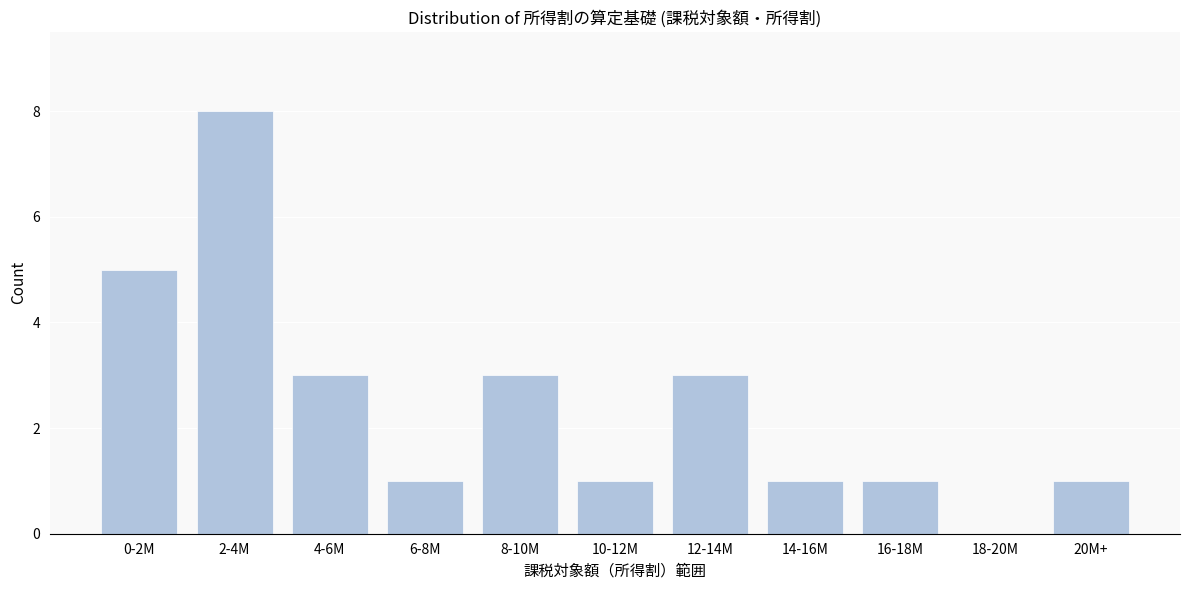

Reading left to right, list all the values displayed in this chart.

0-2M=5	2-4M=8	4-6M=3	6-8M=1	8-10M=3	10-12M=1	12-14M=3	14-16M=1	16-18M=1	18-20M=0	20M+=1